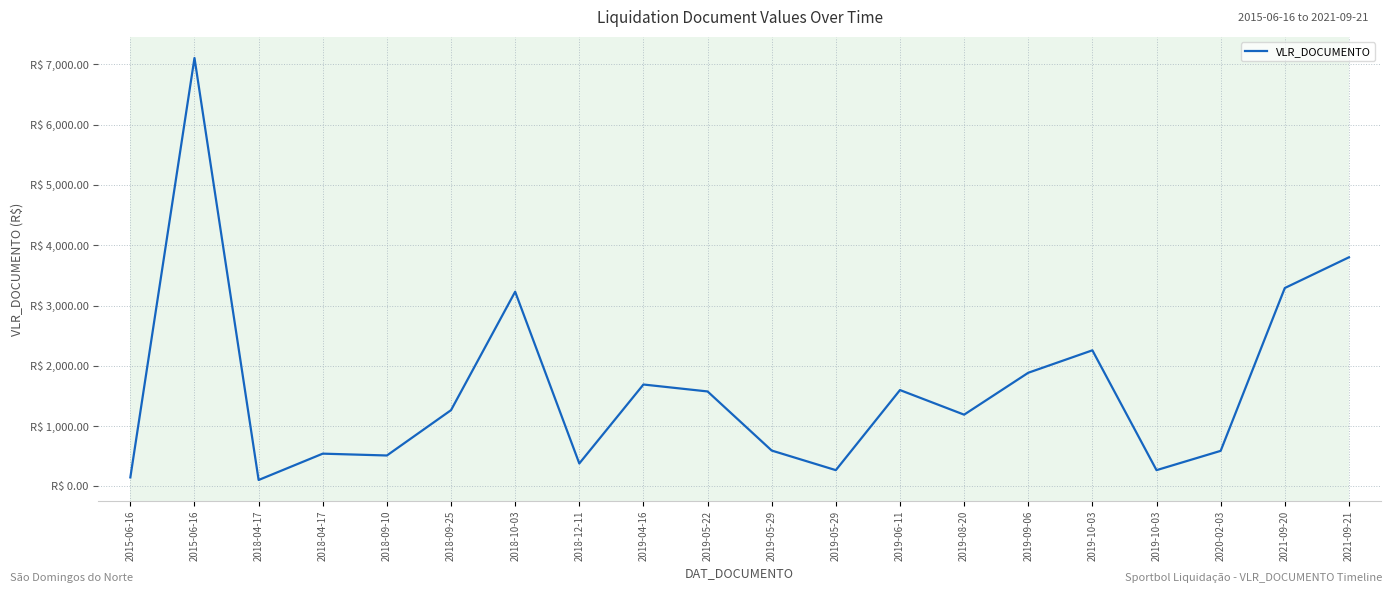

Reading left to right, extract all data points from this chart.

150.0	7104.0	106.8	543.6	513.2	1264.8	3228.7	380.8	1690.0	1575.0	595.0	270.0	1598.0	1190.0	1884.8	2257.0	270.0	590.0	3289.8	3799.2